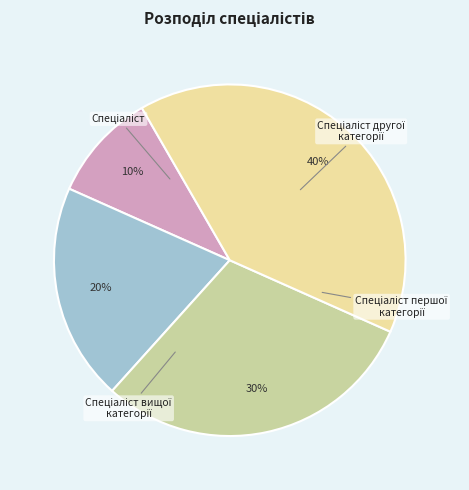

How many segments does this pie chart have?

4